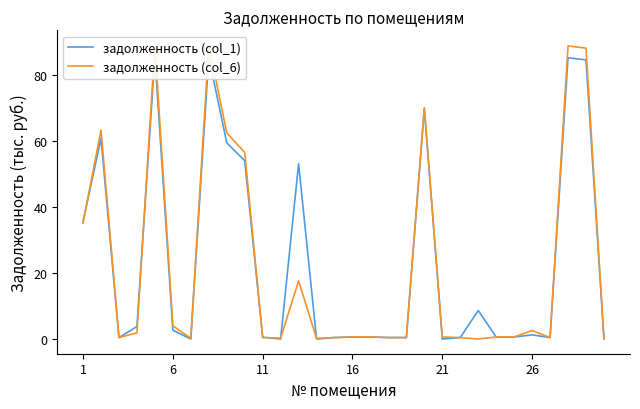

The value of задолженность (col_1) at 6 is 1.2. True or false?

False